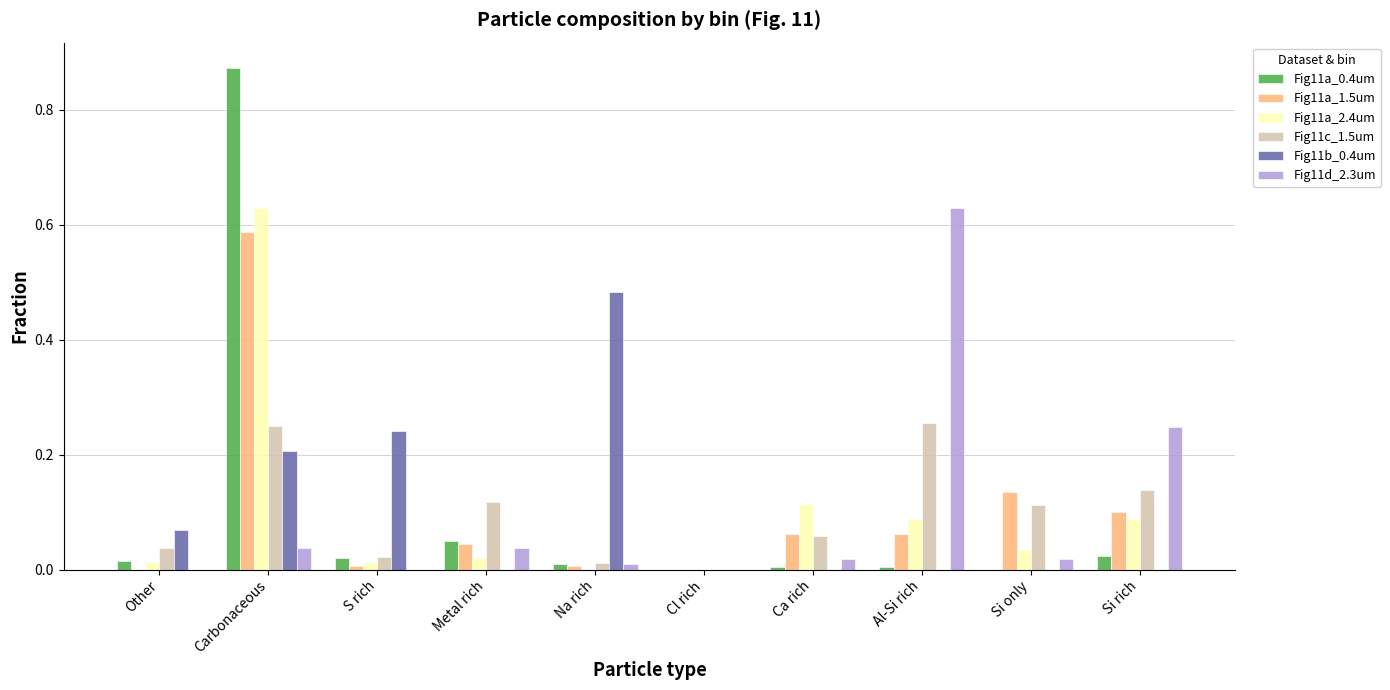

How many distinct data groups are displayed?

6